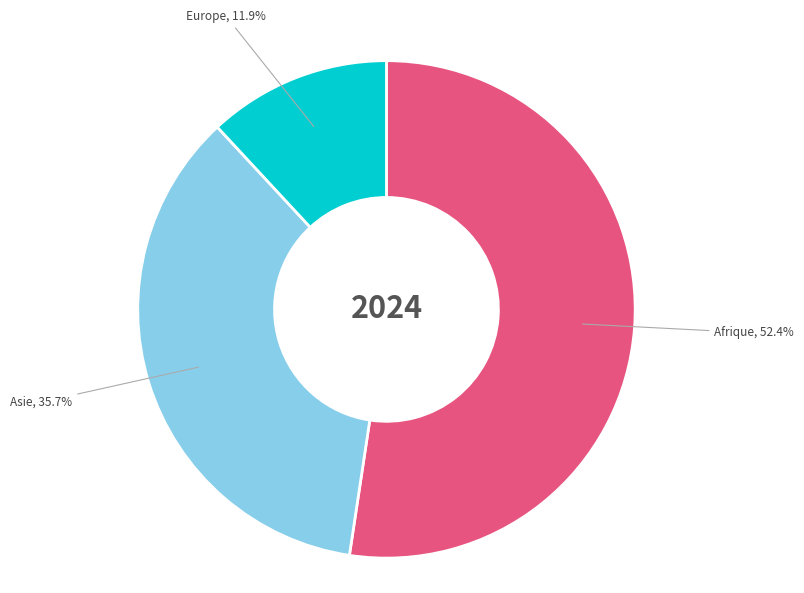

Is the sum of Asie and Afrique greater than half?

Yes